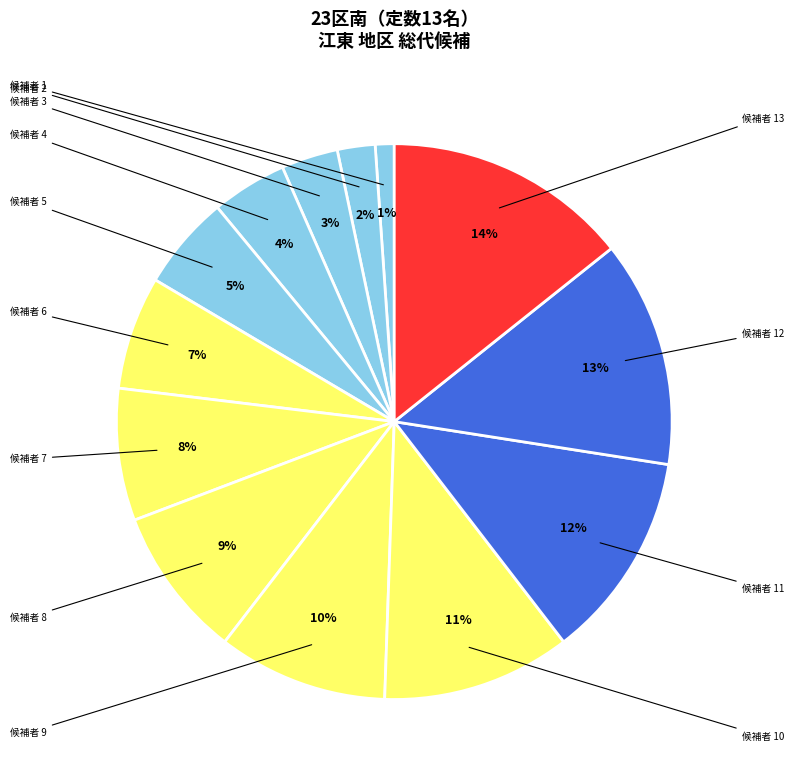

Is there any slice that represents more than half of the pie?

No